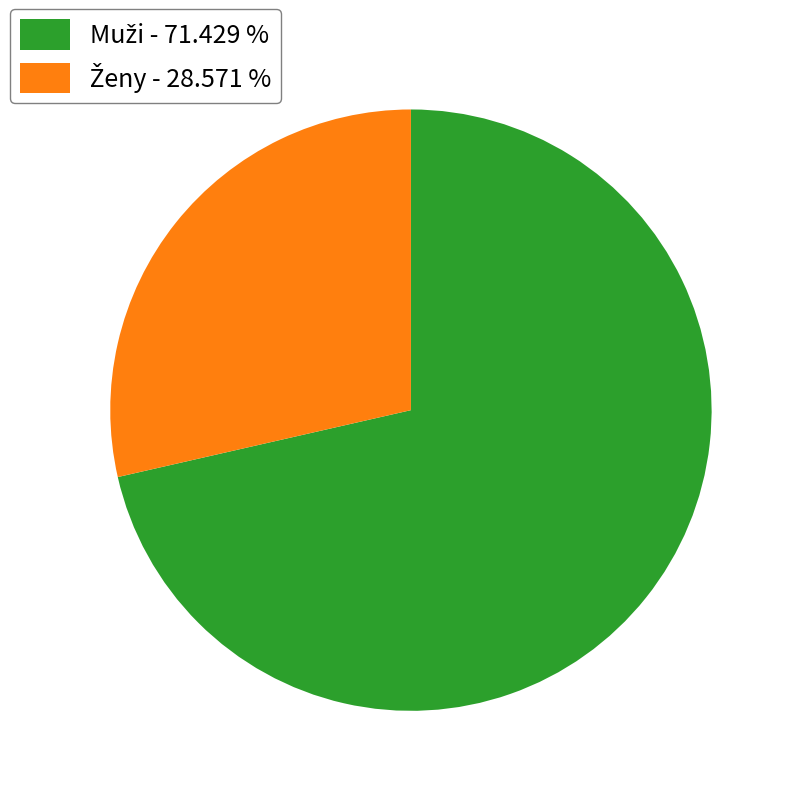

Does any single category account for the majority?

Yes